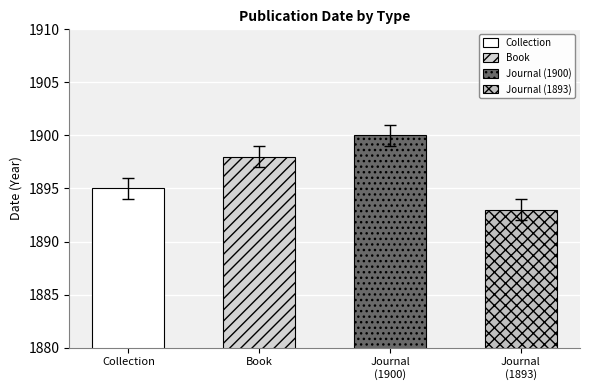

Rank the categories by value from highest to lowest.

Journal (1900), Book, Collection, Journal (1893)